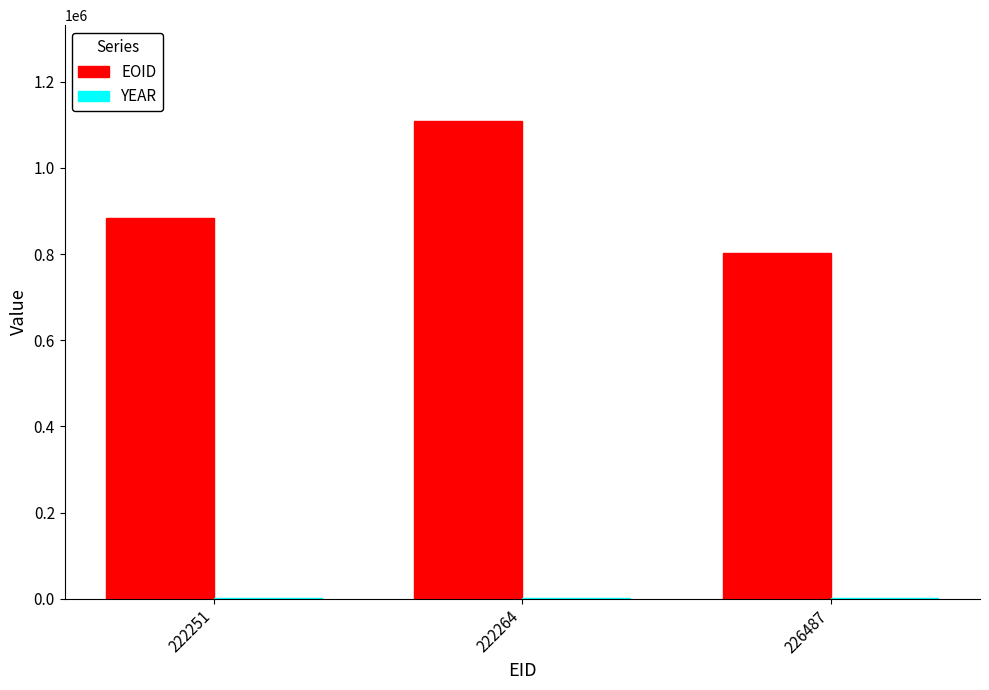

Which label corresponds to the largest value in the chart?

222264